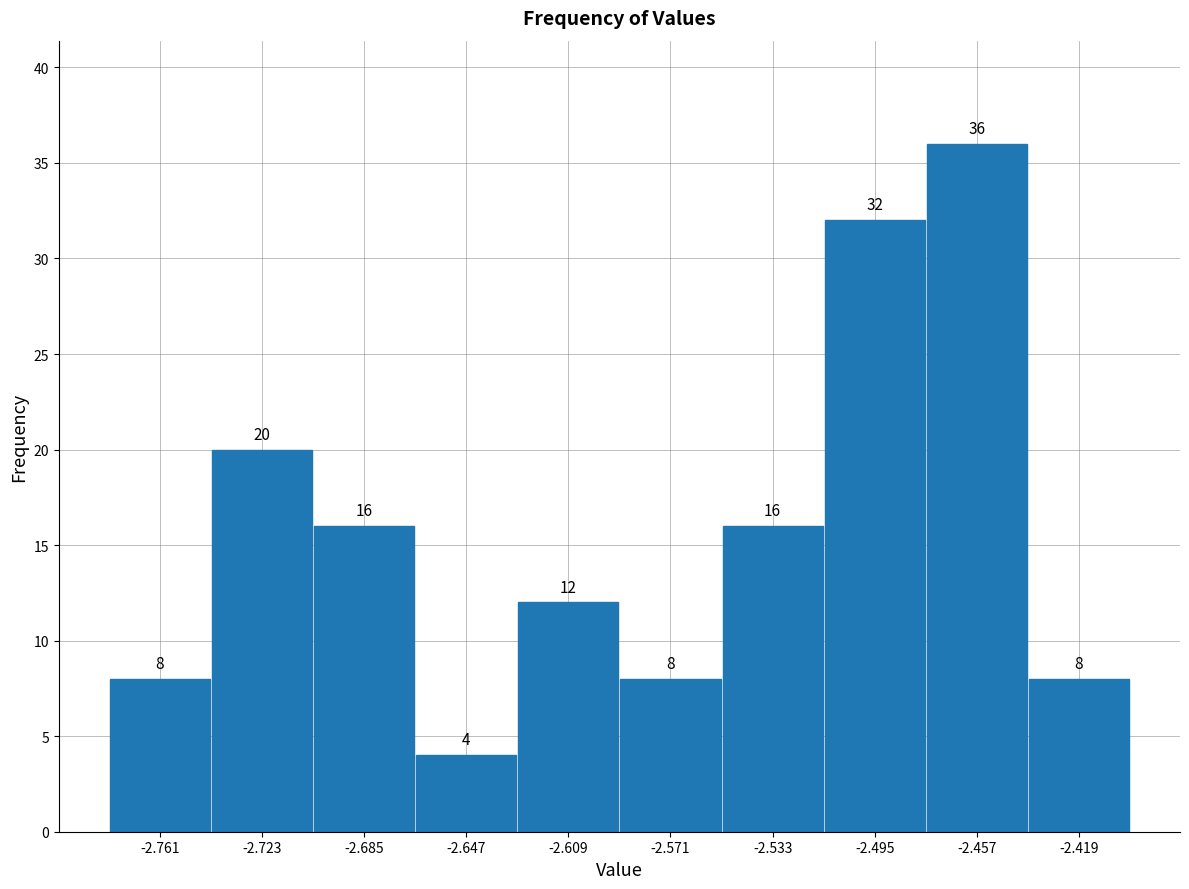

Which range on the x-axis has the tallest bar?

-2.476 to -2.438